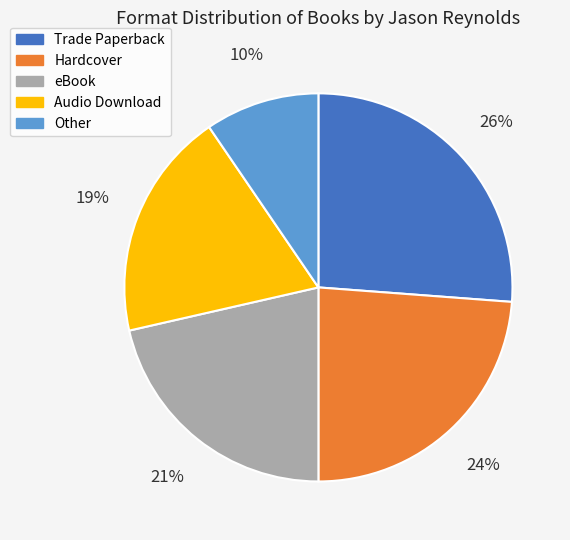

Combined, do Other and Hardcover account for over 50%?

No